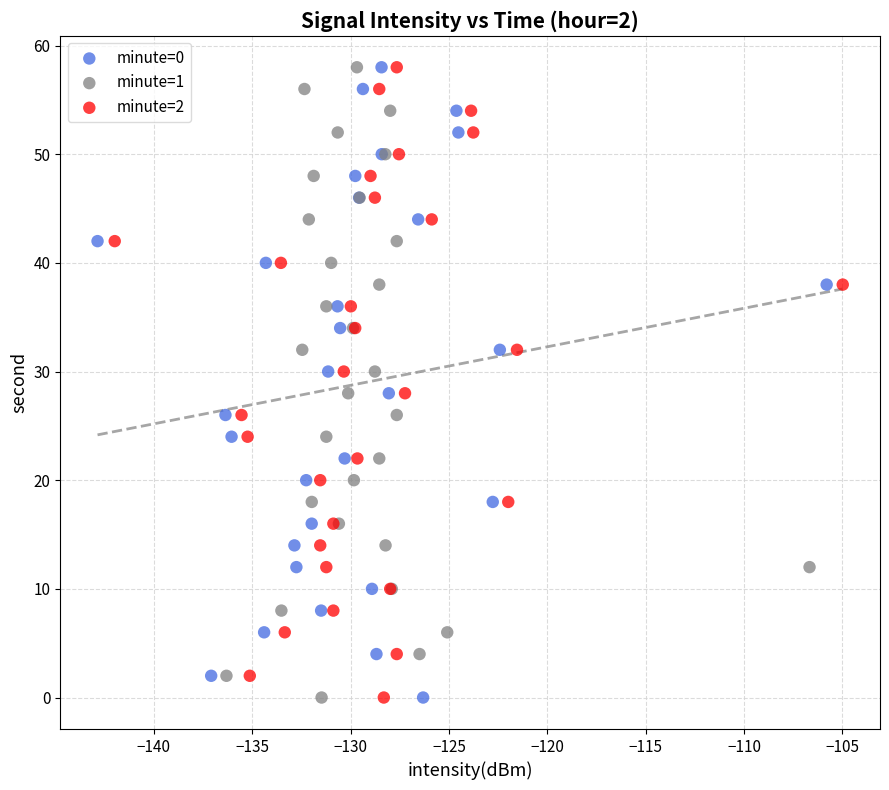

What are all the series names shown in the legend?

minute=0, minute=1, minute=2